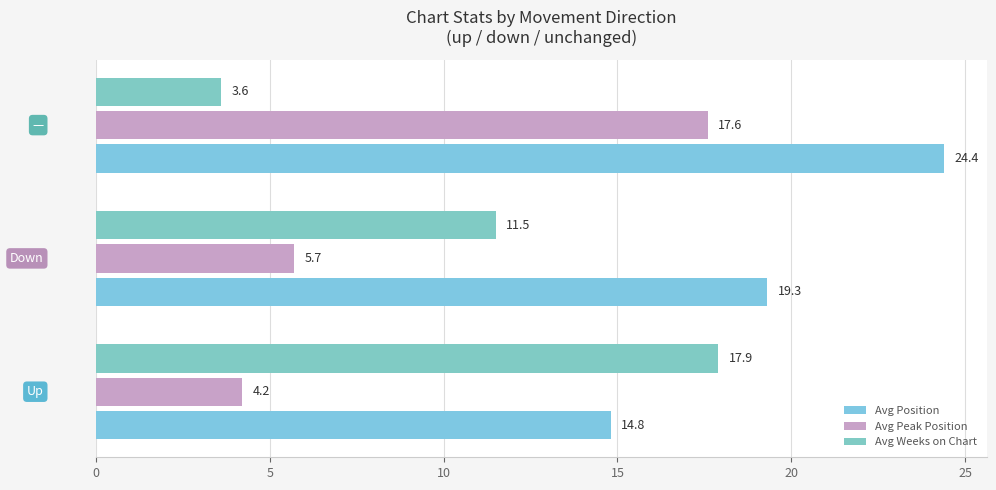

How many data points does each series have?

3